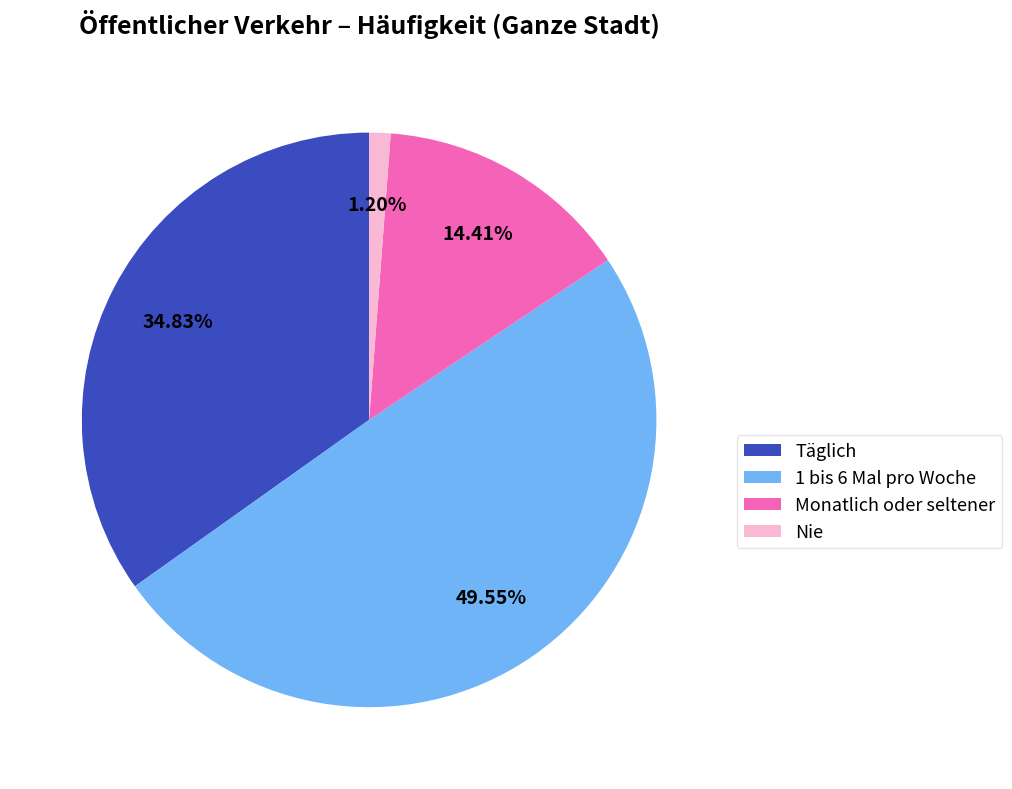

Is Täglich the majority of the pie?

No